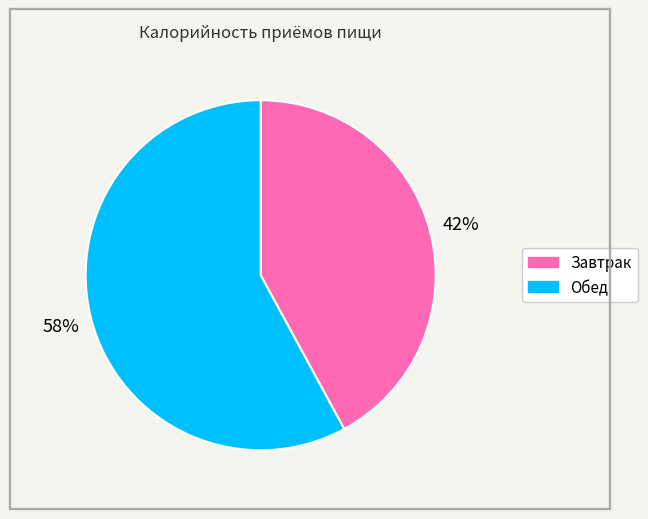

Which slice is the smallest?

Завтрак